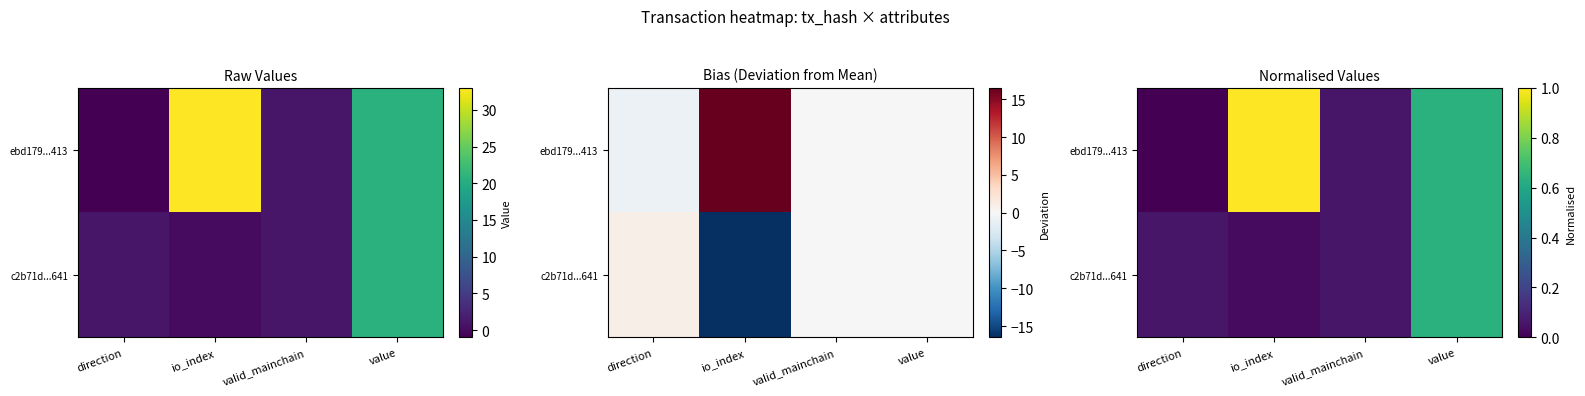

How many values in the ebd179...413 series exceed 0?

3